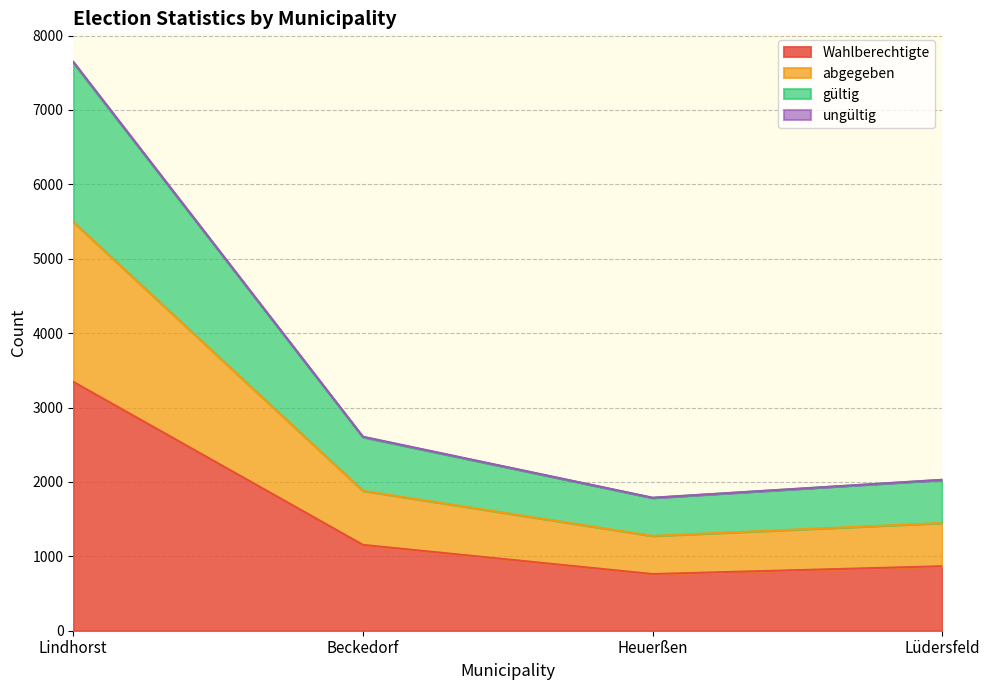

True or false: abgegeben and gültig intersect in this chart.

False